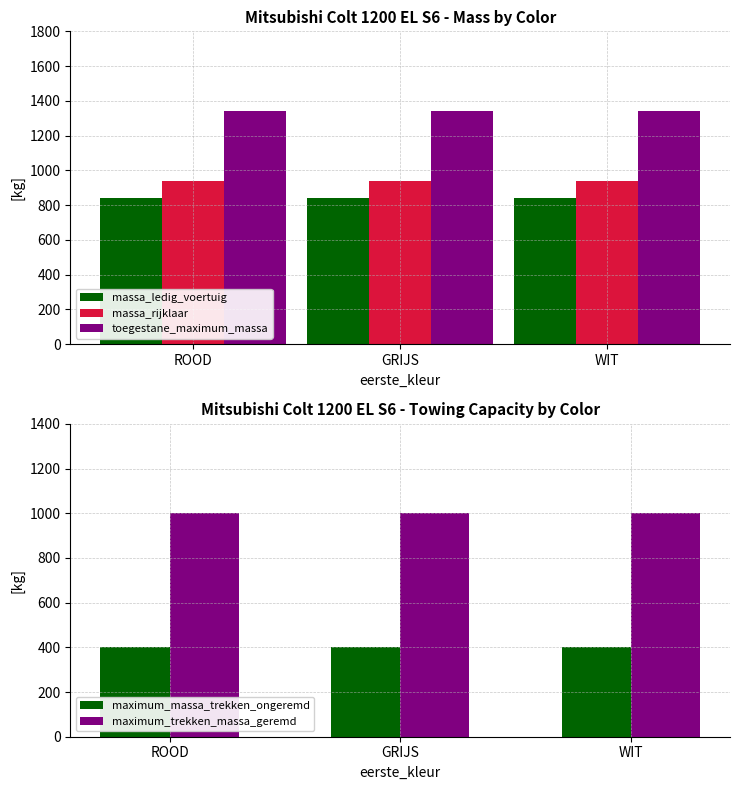

How many bars are there in each group?

5